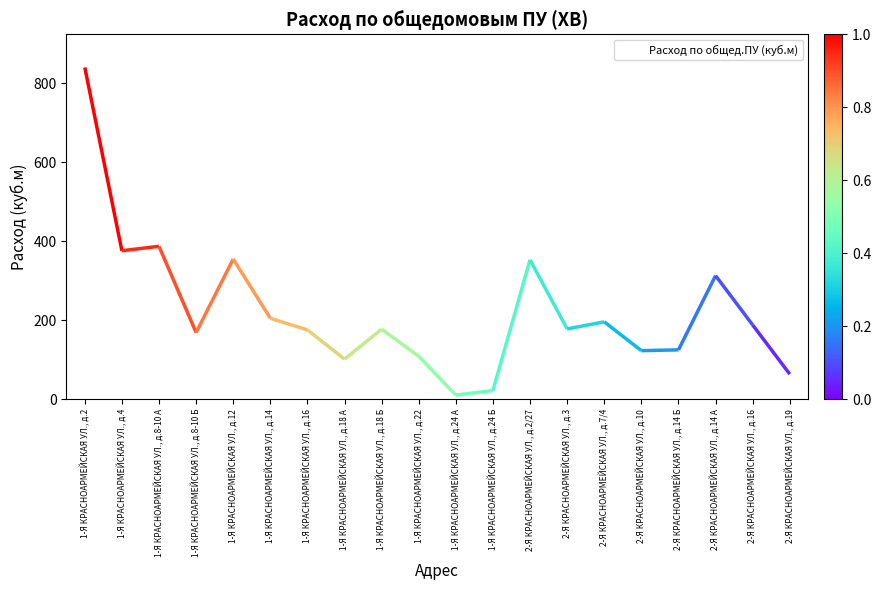

What is the label of the 6th point from the right?

2-Я КРАСНОАРМЕЙСКАЯ УЛ., д.7/4